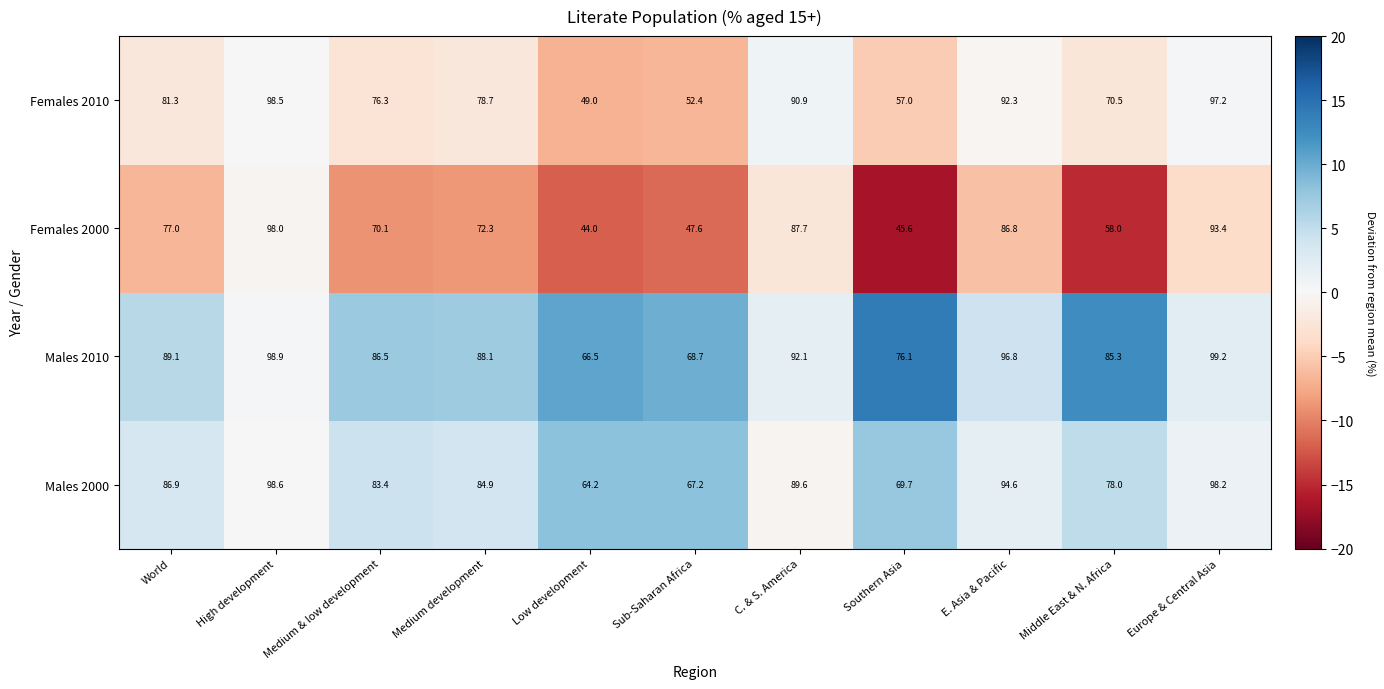

What is the difference between the maximum and minimum values in the Females 2000 series?

54.0